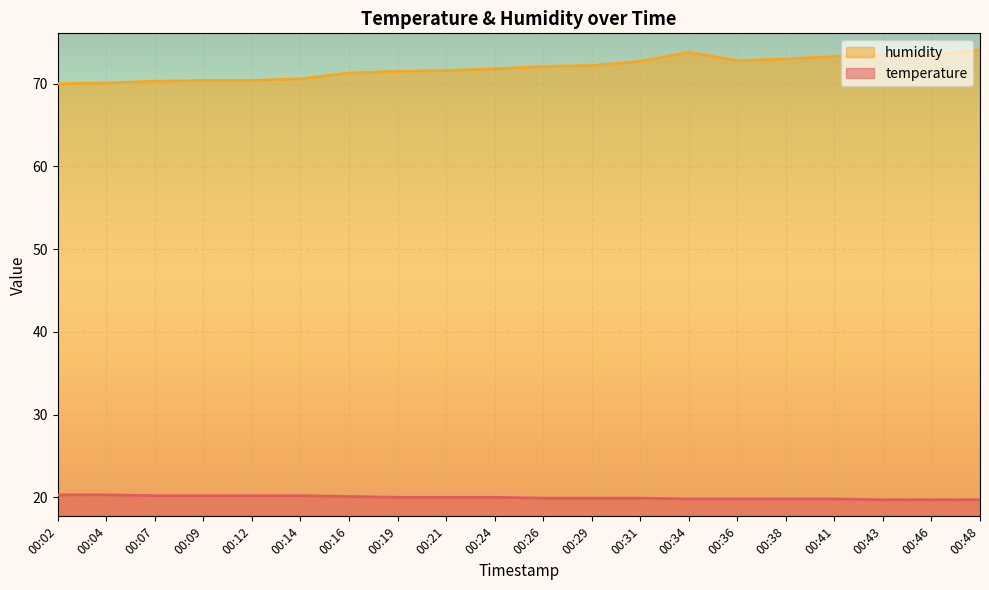

How many lines are shown in the chart?

2